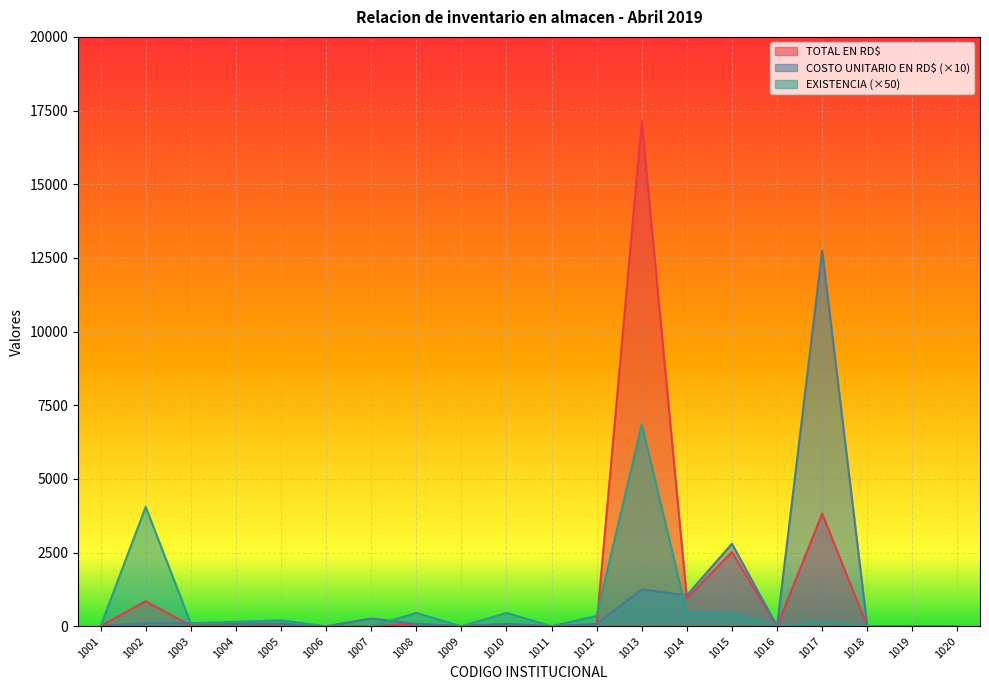

How many lines are shown in the chart?

3